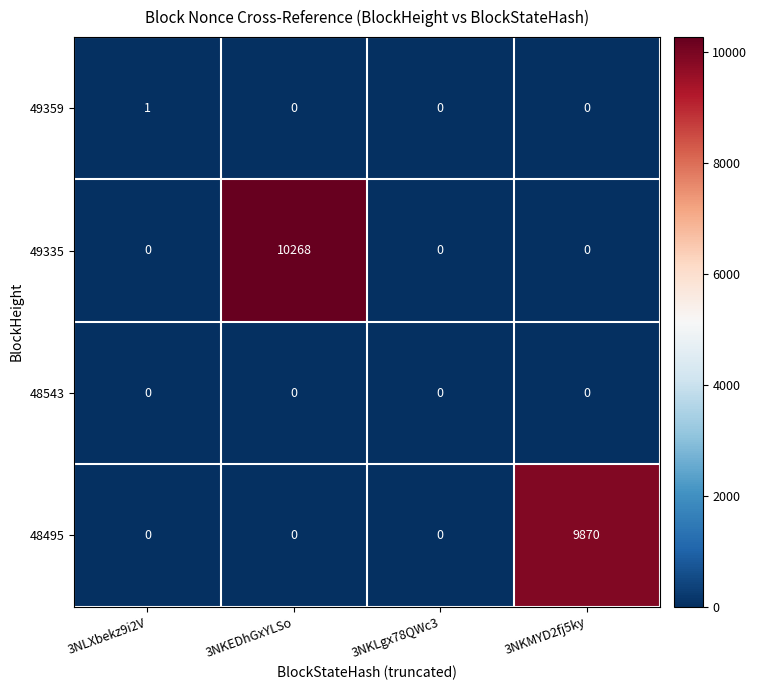

Reading left to right, list all the values displayed in this chart.

49359: 1	0	0	0
49335: 0	10268	0	0
48543: 0	0	0	0
48495: 0	0	0	9870